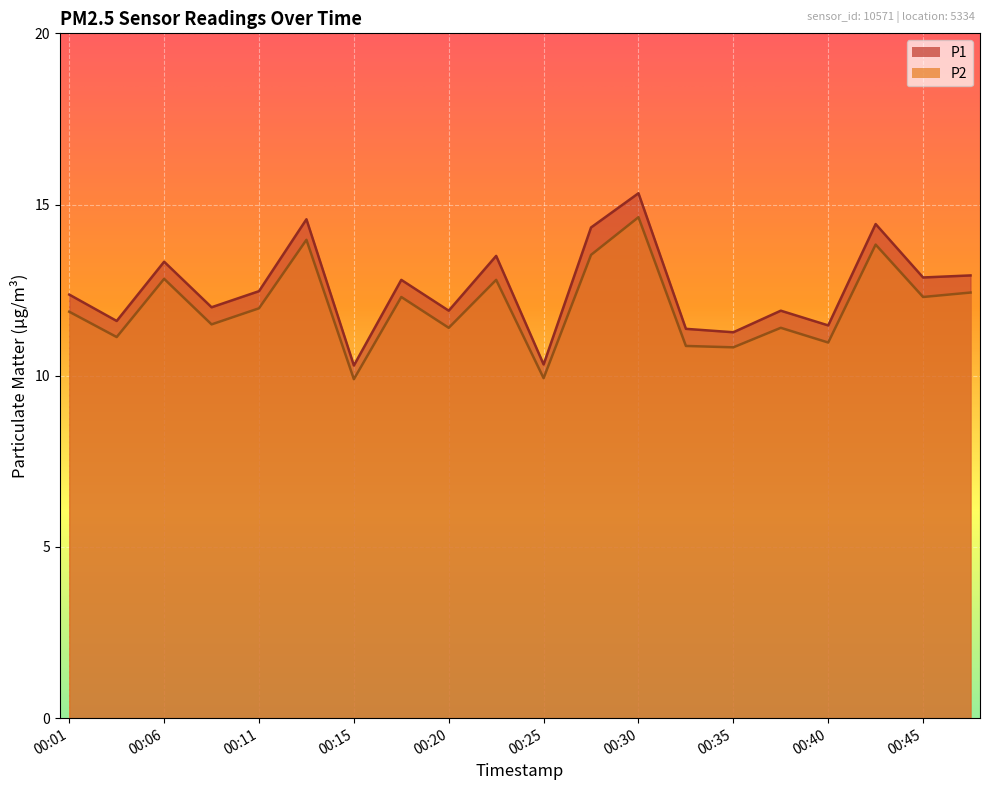

What is the sum of all P1 values?

251.1